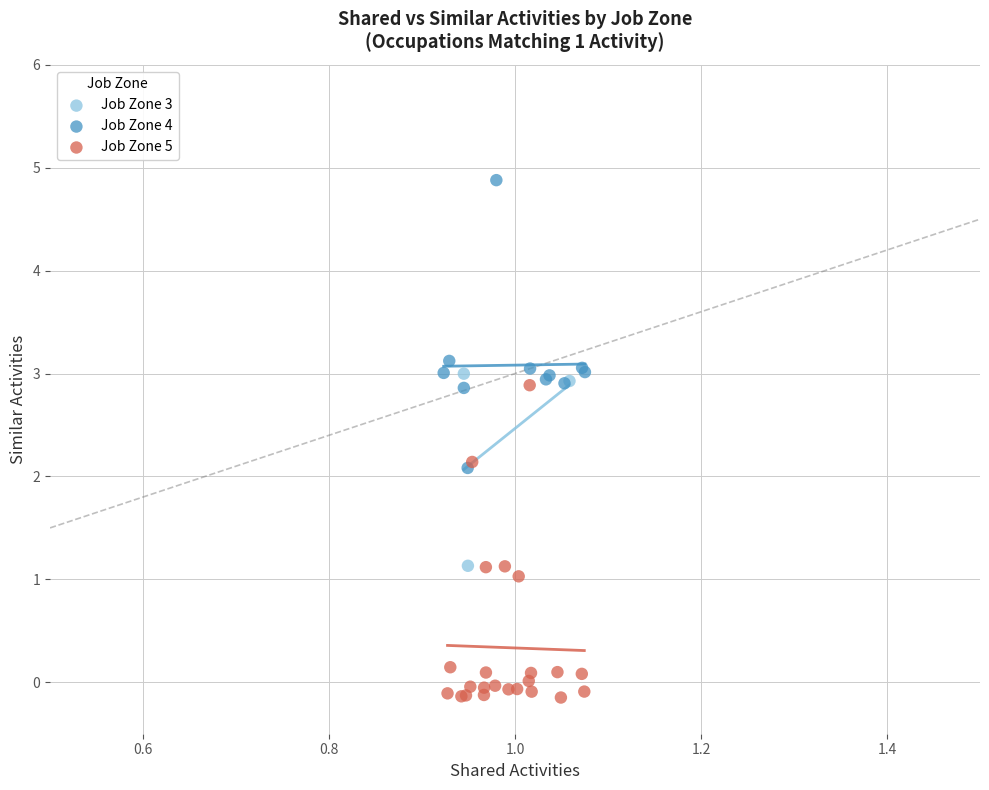

What are all the series names shown in the legend?

Job Zone 3, Job Zone 4, Job Zone 5